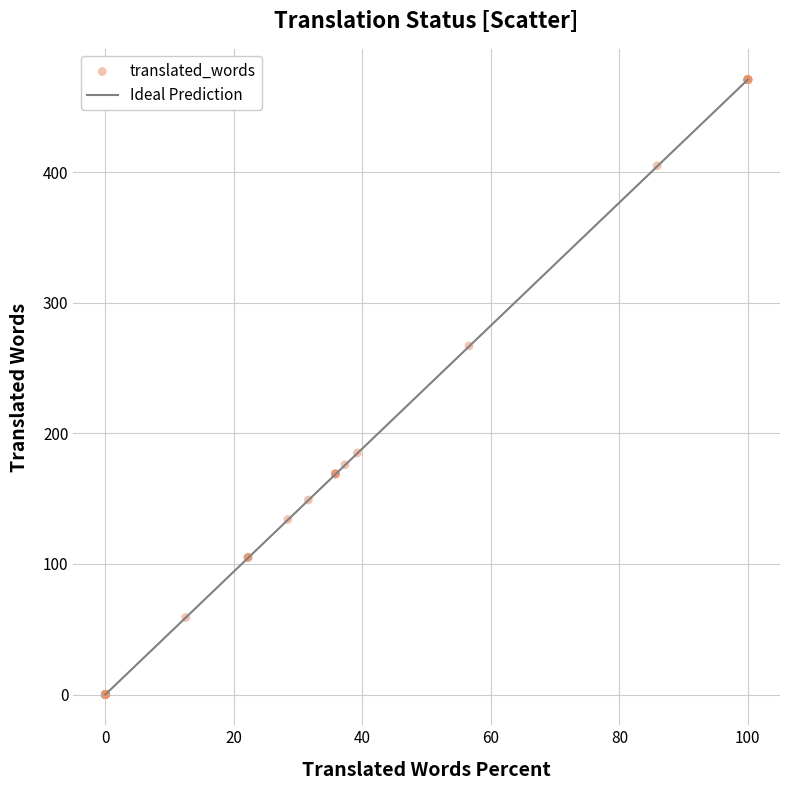

What Y value in the scatter plot is closest to 235?

267